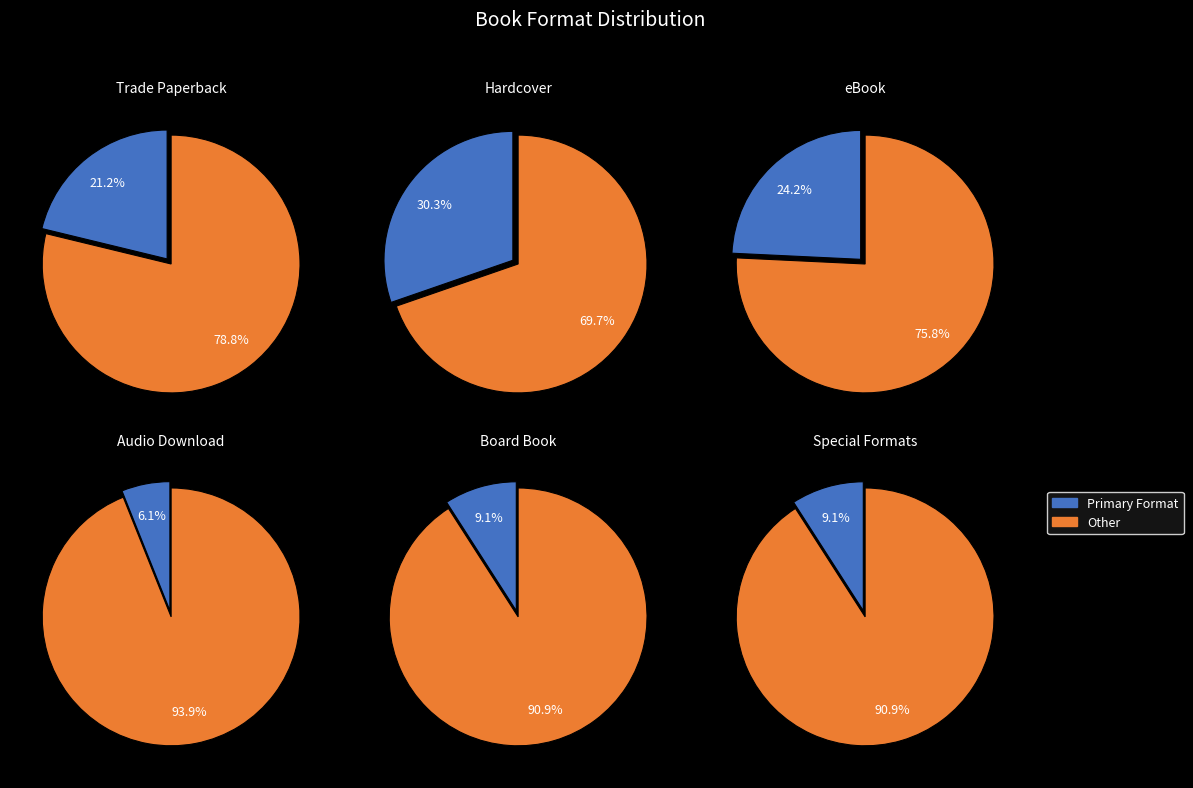

To the nearest percent, what portion does Audio Download represent?

6%